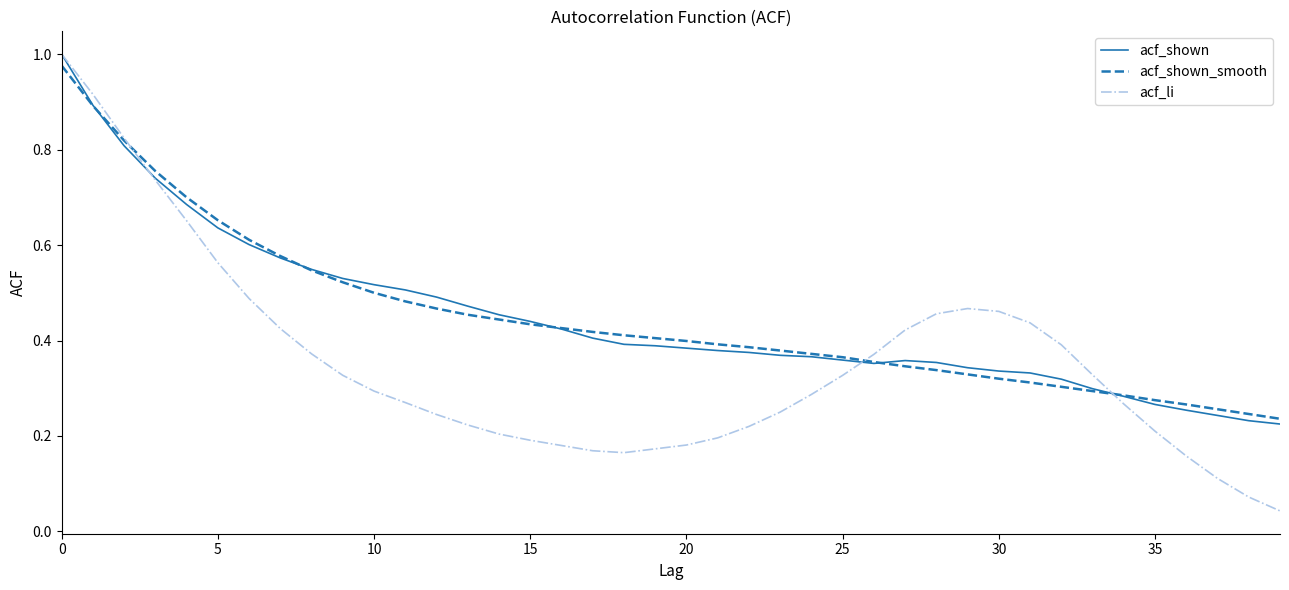

Which series has the widest spread of values?

acf_li